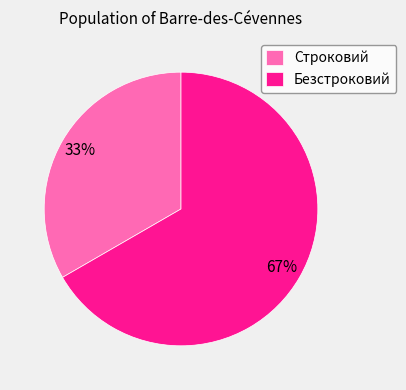

Rank the categories by value from lowest to highest.

Строковий, Безстроковий